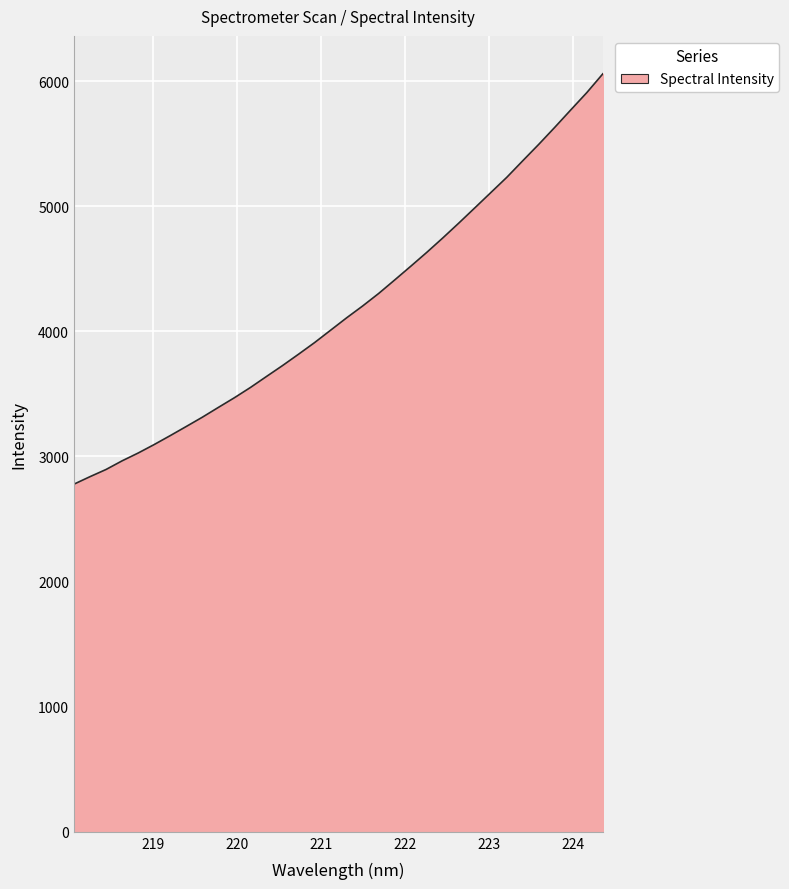

What is the smallest value displayed?

2778.8